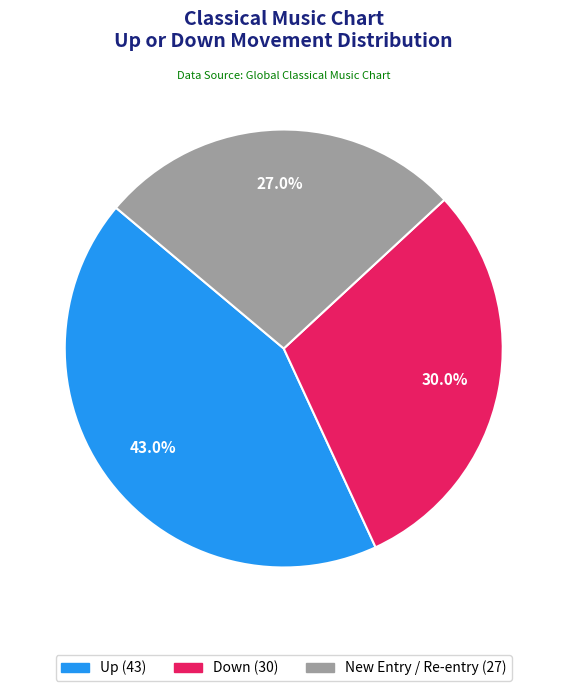

Does any single category account for the majority?

No